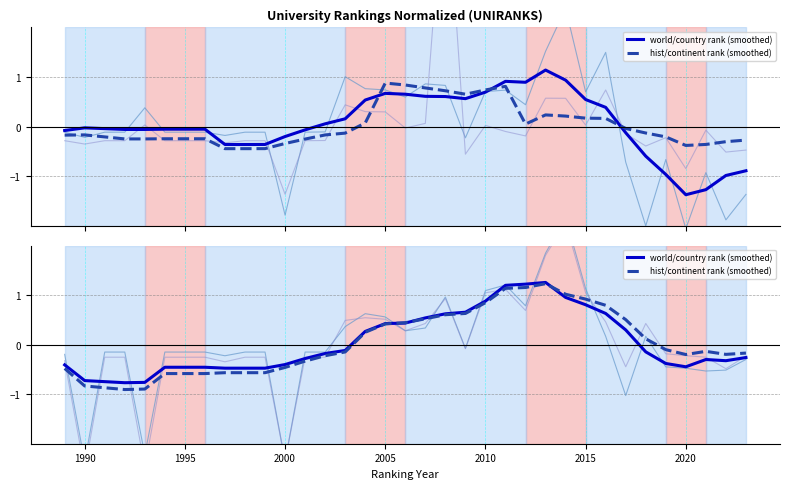

How many intersections are there between hist/continent rank (smoothed) and world/country rank (smoothed)?

3